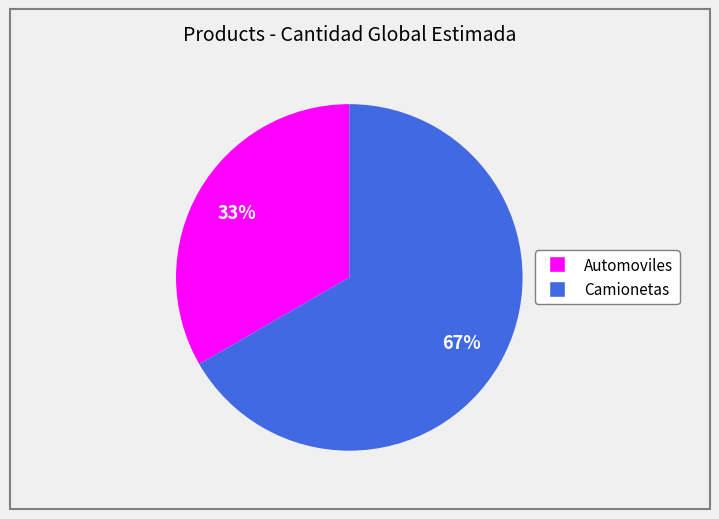

What is the smallest slice in the pie chart?

Automoviles